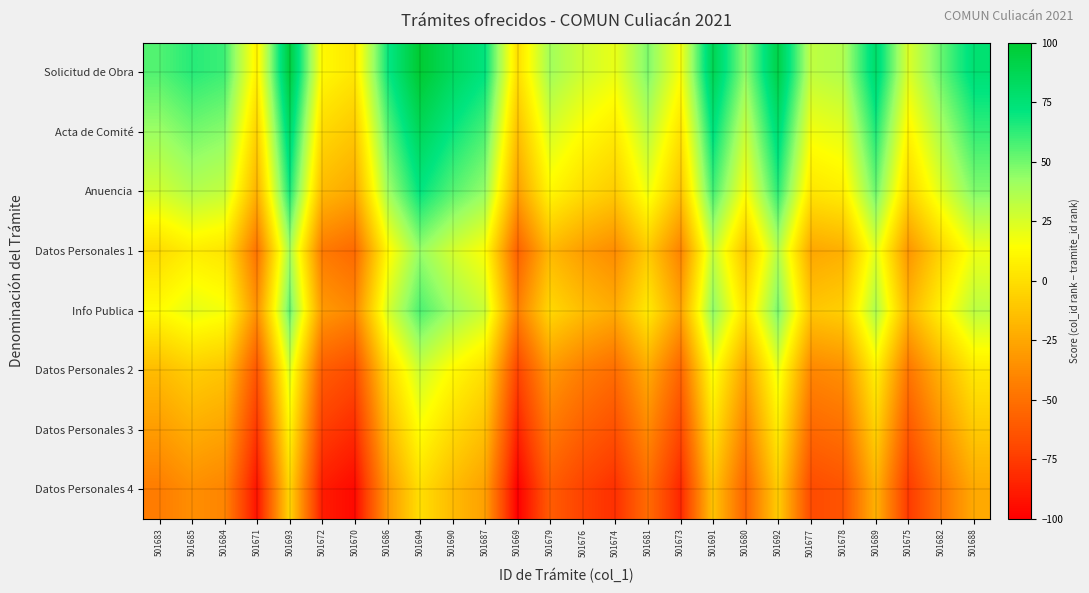

Reading left to right, transcribe all the data shown in this chart.

Solicitud de Obra: 501683=56.0	501685=64.0	501684=60.0	501671=8.0	501693=96.0	501672=12.0	501670=4.0	501686=68.0	501694=100.0	501690=84.0	501687=72.0	501669=0.0	501679=40.0	501676=28.0	501674=20.0	501681=48.0	501673=16.0	501691=88.0	501680=44.0	501692=92.0	501677=32.0	501678=36.0	501689=80.0	501675=24.0	501682=52.0	501688=76.0
Acta de Comité: 501683=41.7	501685=49.7	501684=45.7	501671=-6.3	501693=81.7	501672=-2.3	501670=-10.3	501686=53.7	501694=85.7	501690=69.7	501687=57.7	501669=-14.3	501679=25.7	501676=13.7	501674=5.7	501681=33.7	501673=1.7	501691=73.7	501680=29.7	501692=77.7	501677=17.7	501678=21.7	501689=65.7	501675=9.7	501682=37.7	501688=61.7
Anuencia: 501683=27.4	501685=35.4	501684=31.4	501671=-20.6	501693=67.4	501672=-16.6	501670=-24.6	501686=39.4	501694=71.4	501690=55.4	501687=43.4	501669=-28.6	501679=11.4	501676=-0.6	501674=-8.6	501681=19.4	501673=-12.6	501691=59.4	501680=15.4	501692=63.4	501677=3.4	501678=7.4	501689=51.4	501675=-4.6	501682=23.4	501688=47.4
Datos Personales 1: 501683=-1.1	501685=6.9	501684=2.9	501671=-49.1	501693=38.9	501672=-45.1	501670=-53.1	501686=10.9	501694=42.9	501690=26.9	501687=14.9	501669=-57.1	501679=-17.1	501676=-29.1	501674=-37.1	501681=-9.1	501673=-41.1	501691=30.9	501680=-13.1	501692=34.9	501677=-25.1	501678=-21.1	501689=22.9	501675=-33.1	501682=-5.1	501688=18.9
Info Publica: 501683=13.1	501685=21.1	501684=17.1	501671=-34.9	501693=53.1	501672=-30.9	501670=-38.9	501686=25.1	501694=57.1	501690=41.1	501687=29.1	501669=-42.9	501679=-2.9	501676=-14.9	501674=-22.9	501681=5.1	501673=-26.9	501691=45.1	501680=1.1	501692=49.1	501677=-10.9	501678=-6.9	501689=37.1	501675=-18.9	501682=9.1	501688=33.1
Datos Personales 2: 501683=-15.4	501685=-7.4	501684=-11.4	501671=-63.4	501693=24.6	501672=-59.4	501670=-67.4	501686=-3.4	501694=28.6	501690=12.6	501687=0.6	501669=-71.4	501679=-31.4	501676=-43.4	501674=-51.4	501681=-23.4	501673=-55.4	501691=16.6	501680=-27.4	501692=20.6	501677=-39.4	501678=-35.4	501689=8.6	501675=-47.4	501682=-19.4	501688=4.6
Datos Personales 3: 501683=-29.7	501685=-21.7	501684=-25.7	501671=-77.7	501693=10.3	501672=-73.7	501670=-81.7	501686=-17.7	501694=14.3	501690=-1.7	501687=-13.7	501669=-85.7	501679=-45.7	501676=-57.7	501674=-65.7	501681=-37.7	501673=-69.7	501691=2.3	501680=-41.7	501692=6.3	501677=-53.7	501678=-49.7	501689=-5.7	501675=-61.7	501682=-33.7	501688=-9.7
Datos Personales 4: 501683=-44.0	501685=-36.0	501684=-40.0	501671=-92.0	501693=-4.0	501672=-88.0	501670=-96.0	501686=-32.0	501694=0.0	501690=-16.0	501687=-28.0	501669=-100.0	501679=-60.0	501676=-72.0	501674=-80.0	501681=-52.0	501673=-84.0	501691=-12.0	501680=-56.0	501692=-8.0	501677=-68.0	501678=-64.0	501689=-20.0	501675=-76.0	501682=-48.0	501688=-24.0